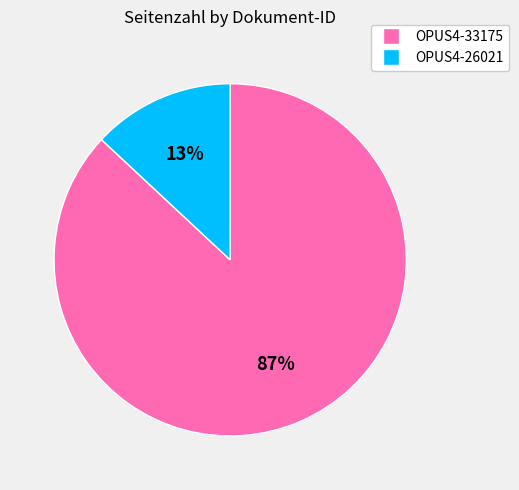

To the nearest percent, what portion does OPUS4-26021 represent?

13%